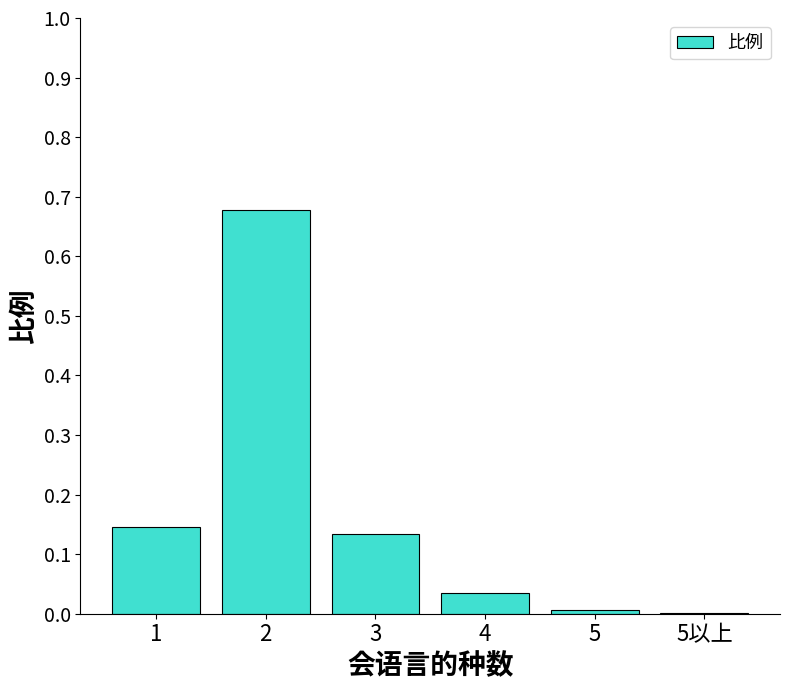

The chart shows a value of 0.2 at 3. True or false?

False